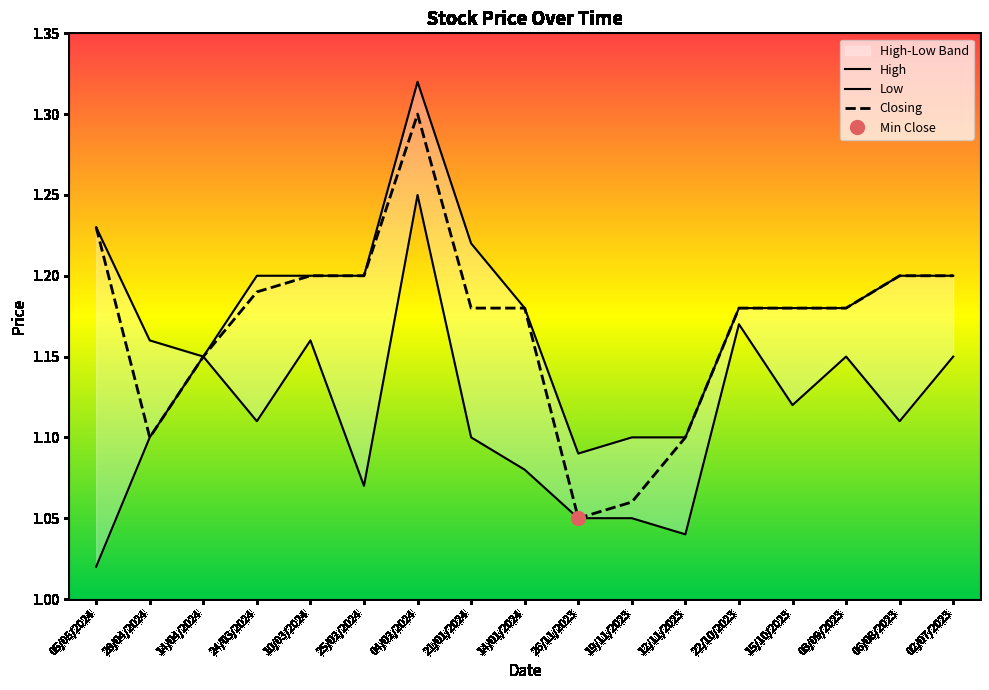

What is the sum of the Low values at 25/02/2024 and 14/04/2024?

2.2